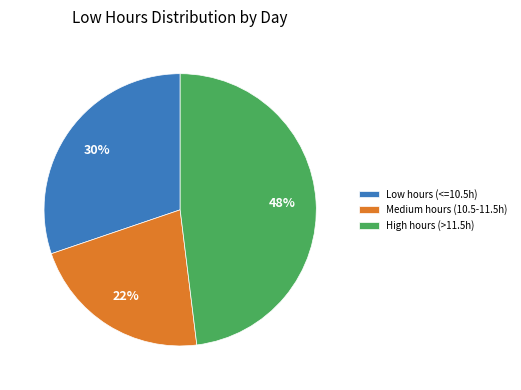

Which slice is the smallest?

Medium hours (10.5-11.5h)